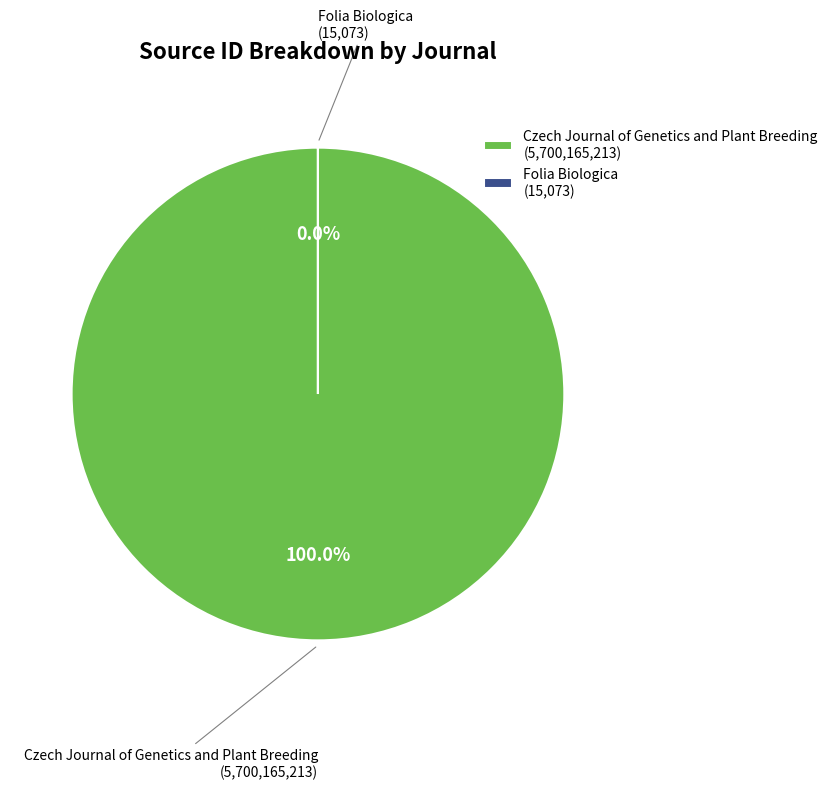

Rank the categories by value from lowest to highest.

Folia Biologica, Czech Journal of Genetics and Plant Breeding